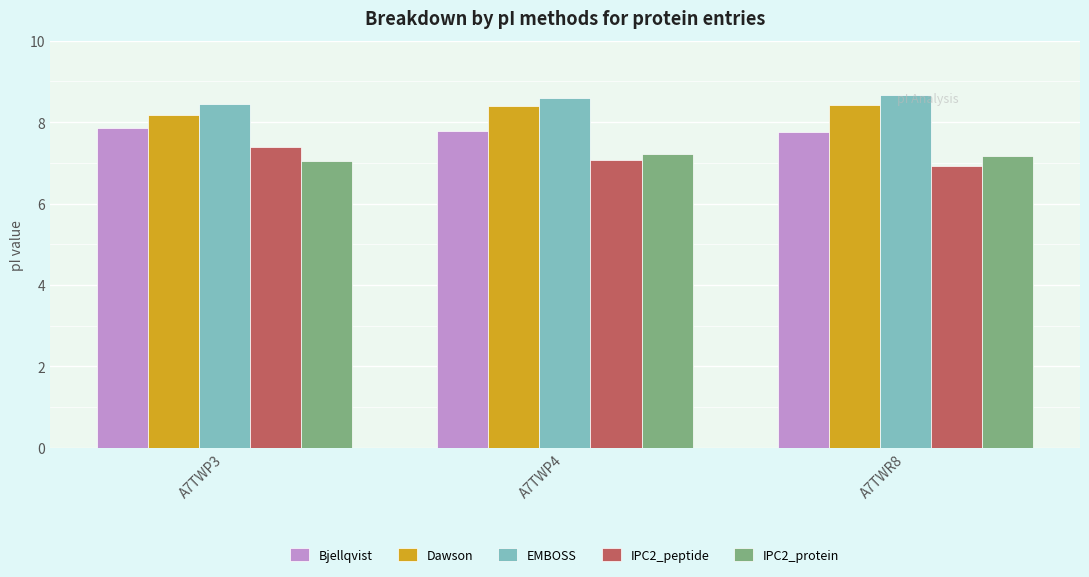

At how many categories does at least one series exceed 7?

3